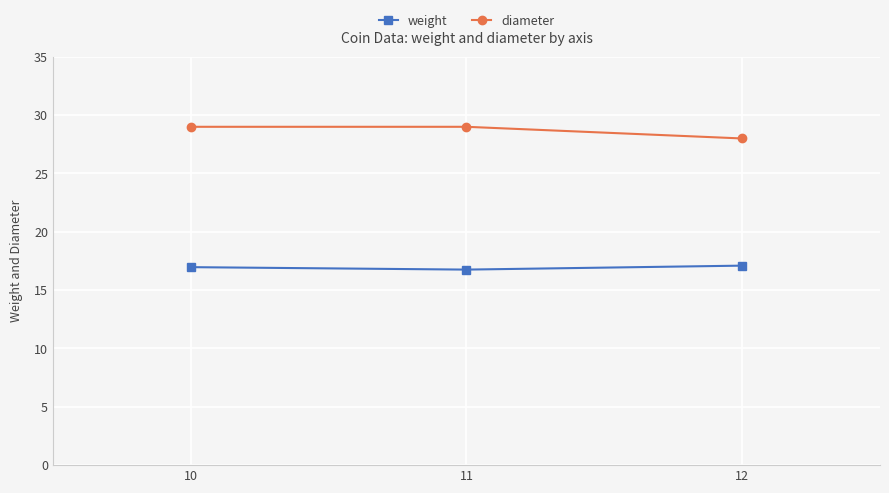

List the series in order of their peak value, lowest first.

weight, diameter